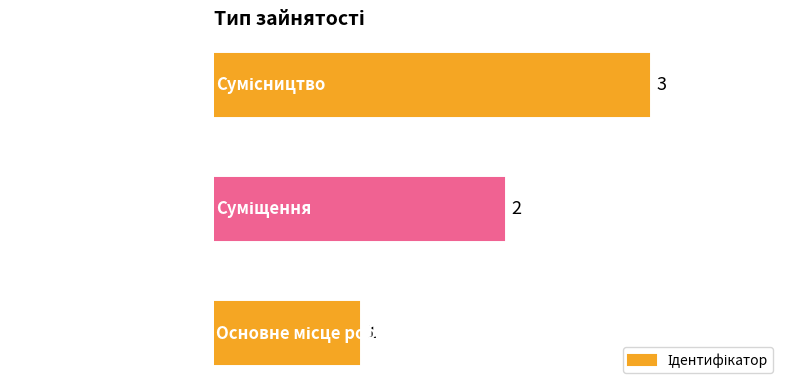

How many values are between 1 and 3?

3